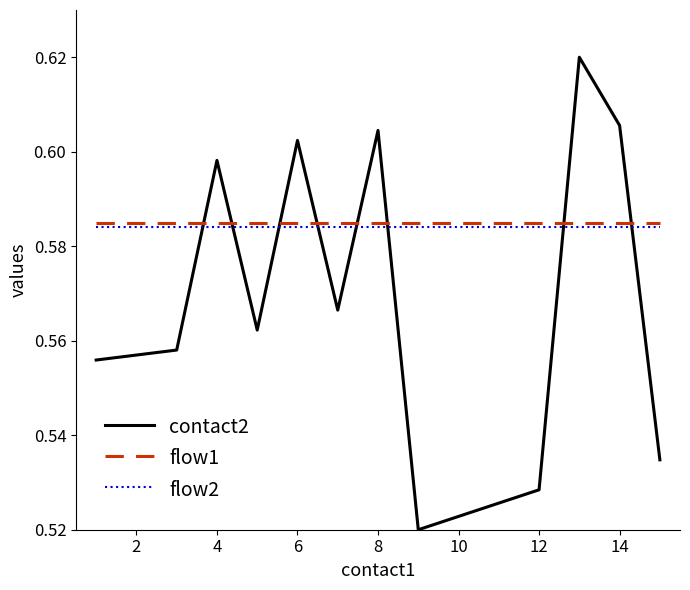

Which series has the widest spread of values?

contact2